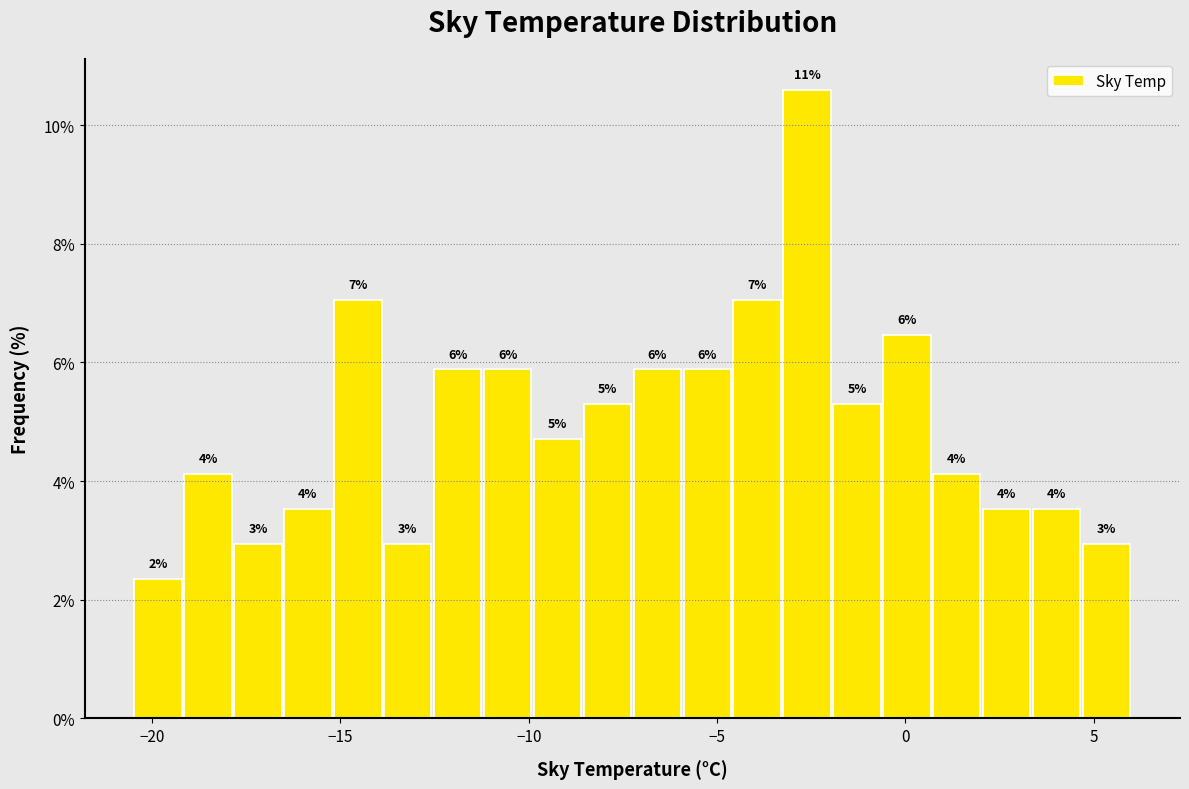

Read against the x-axis, roughly where is the centre of the tallest bar?

-2.5